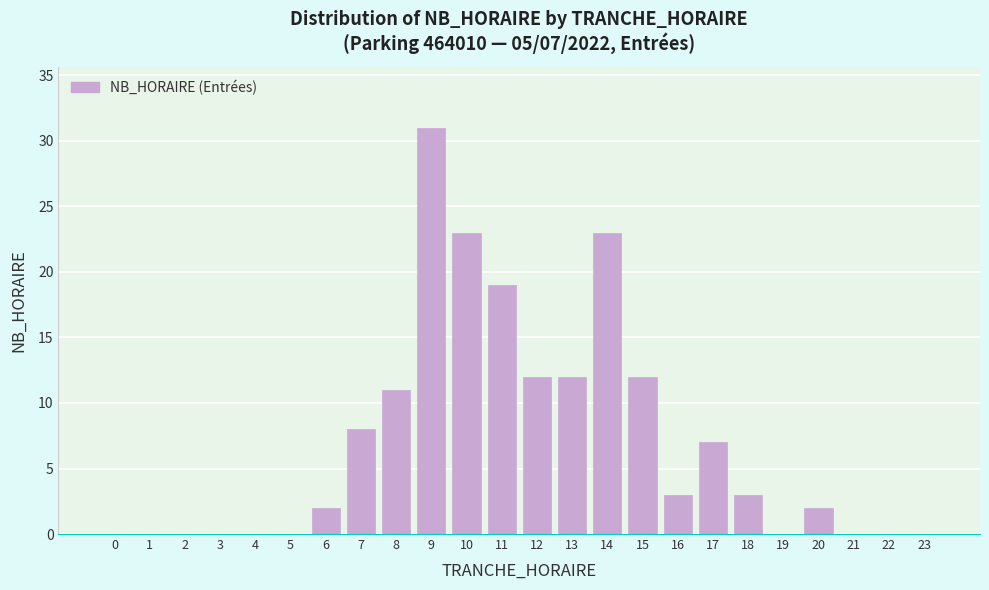

Reading left to right, list all the values displayed in this chart.

0=0	1=0	2=0	3=0	4=0	5=0	6=2	7=8	8=11	9=31	10=23	11=19	12=12	13=12	14=23	15=12	16=3	17=7	18=3	19=0	20=2	21=0	22=0	23=0